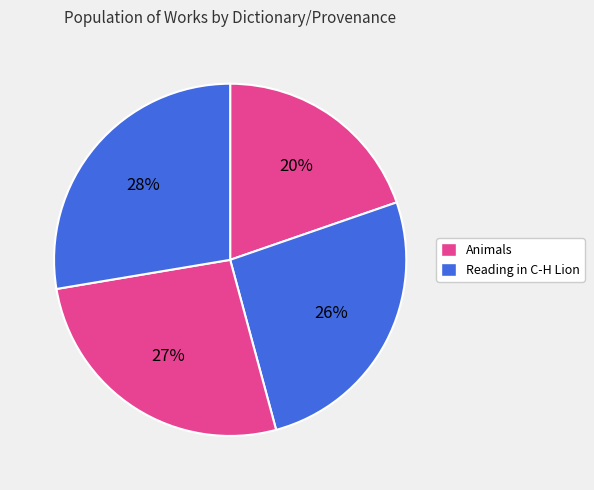

Does any single category account for the majority?

No